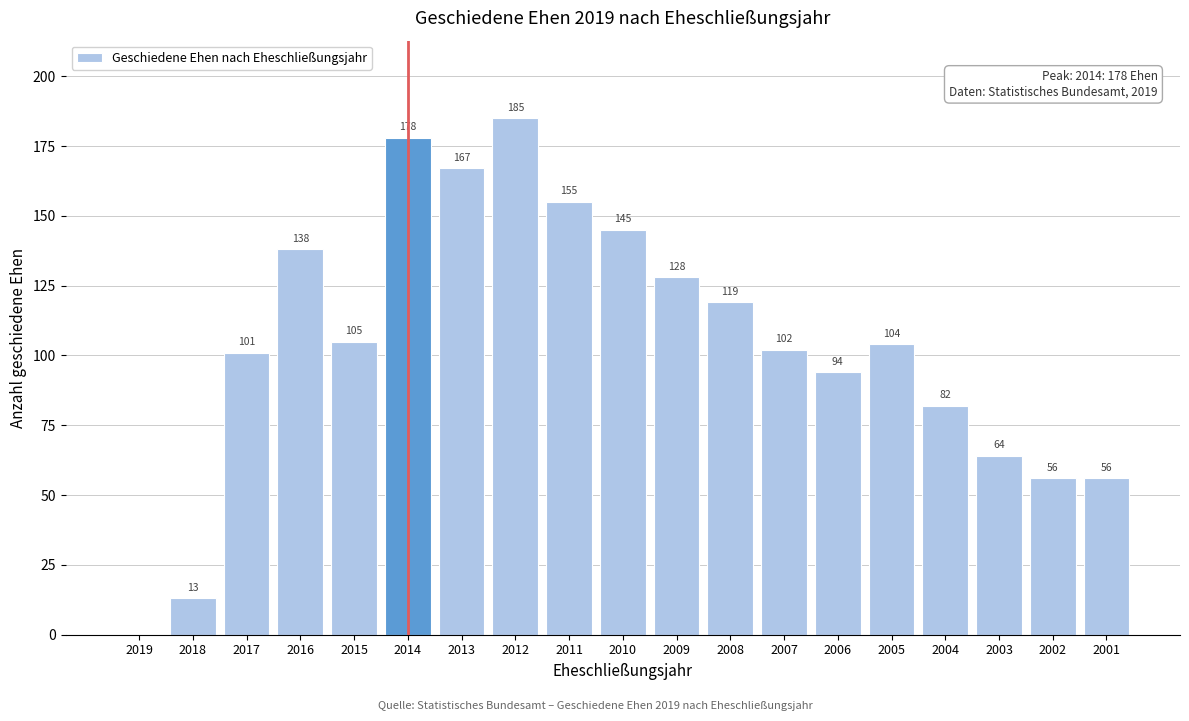

Reading right to left, transcribe all the data shown in this chart.

2001=56	2002=56	2003=64	2004=82	2005=104	2006=94	2007=102	2008=119	2009=128	2010=145	2011=155	2012=185	2013=167	2014=178	2015=105	2016=138	2017=101	2018=13	2019=0